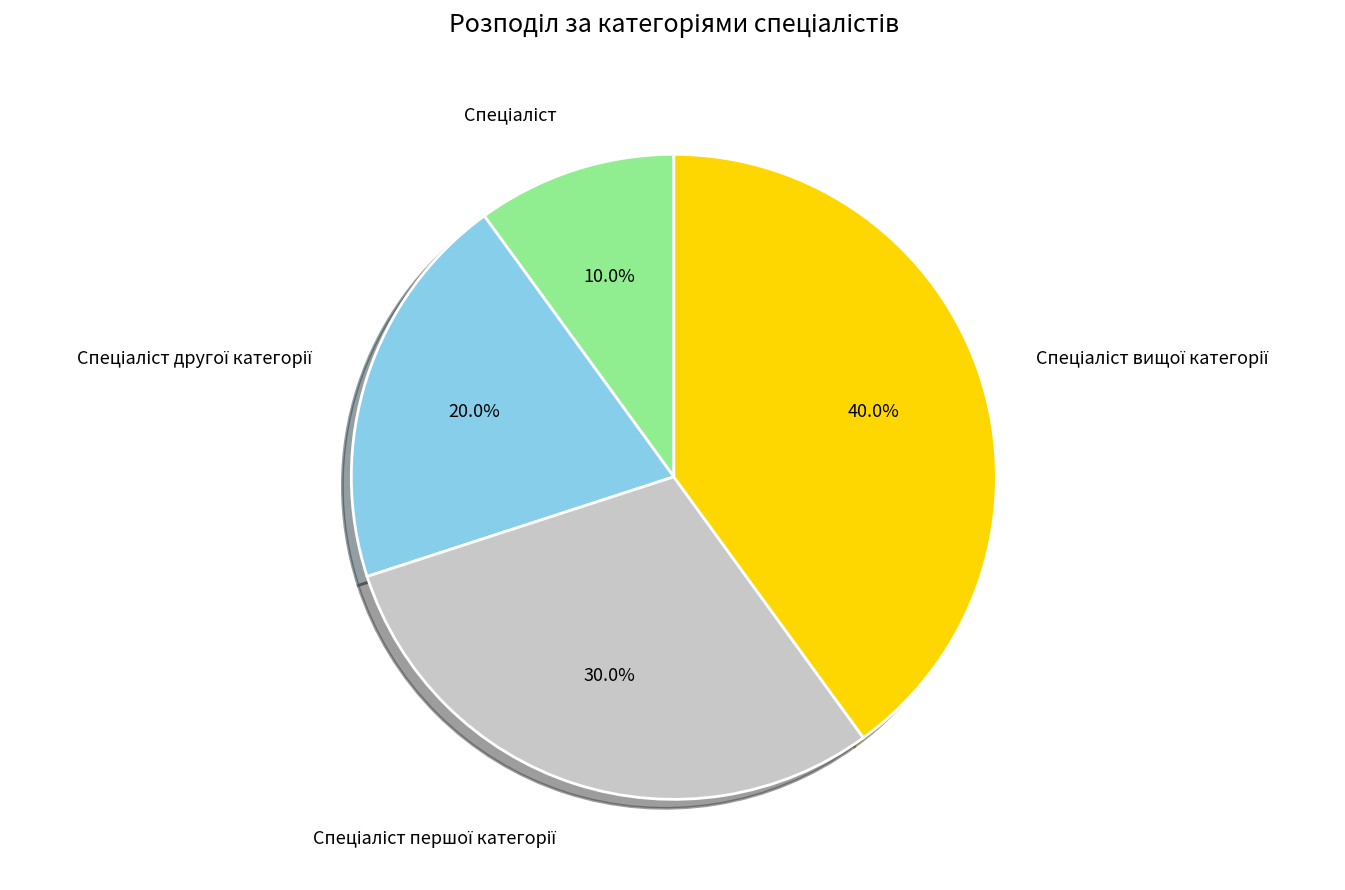

Is there a majority slice in this chart?

No